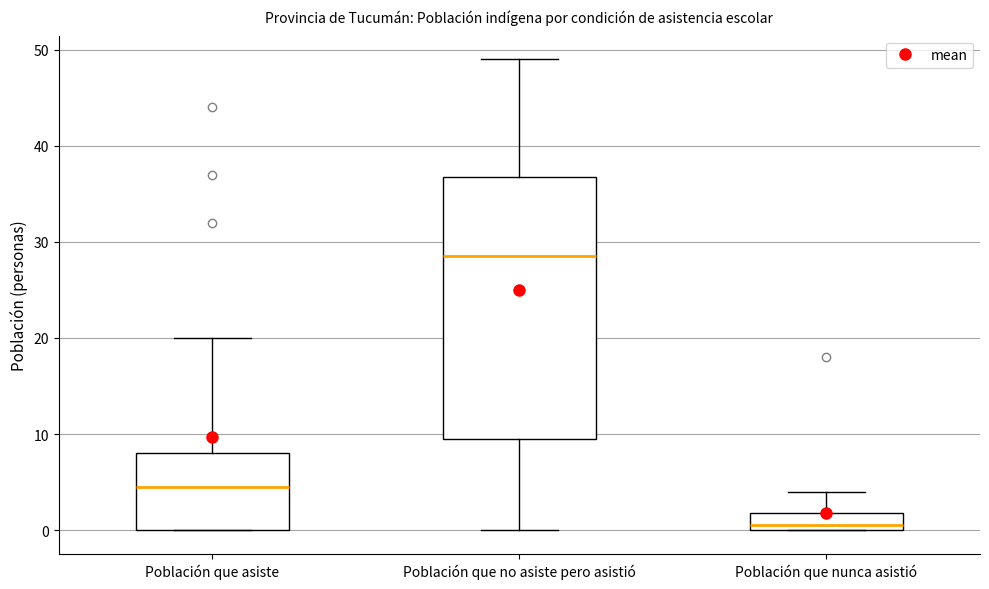

Reading left to right, transcribe this box plot: for each box, give where its median line is, the range the box spans, and where its two whiskers end, as read against the y-axis. The values are not printed on the chart, so give them approximately, as read against the axis.

Población que asiste: median 5, box 0 to 8, whiskers 0 to 20
Población que no asiste pero asistió: median 29, box 10 to 37, whiskers 0 to 49
Población que nunca asistió: median 1, box 0 to 2, whiskers 0 to 4